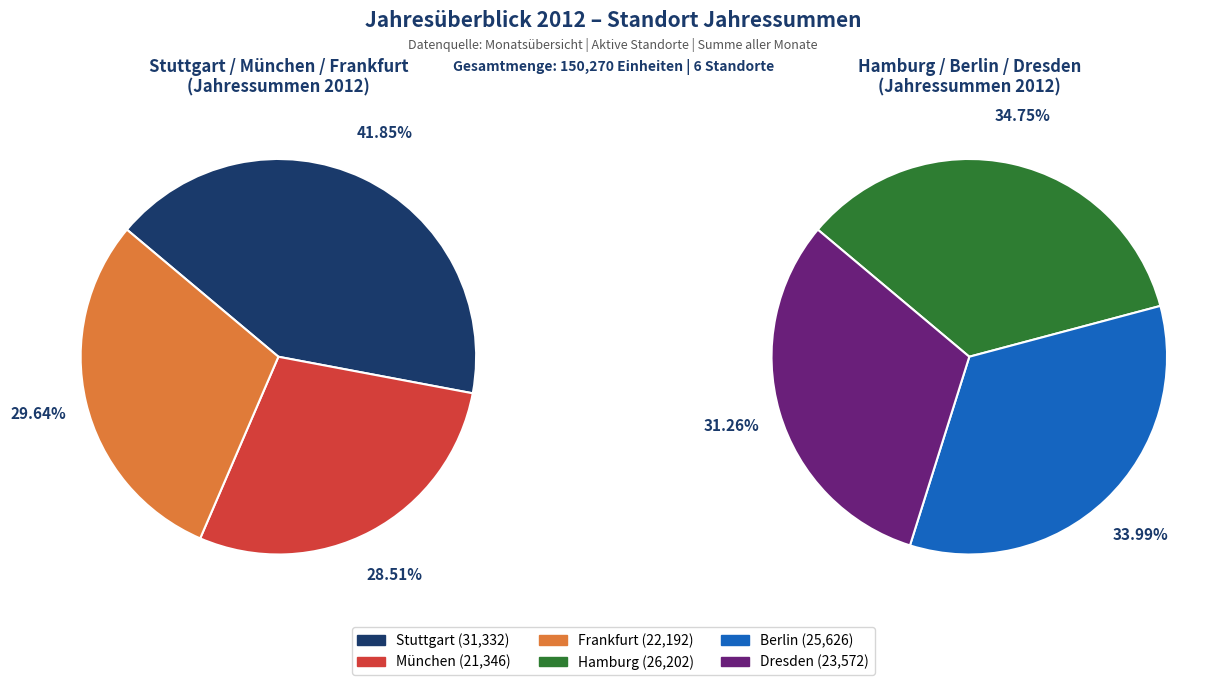

Which category has the biggest portion of the pie?

Stuttgart